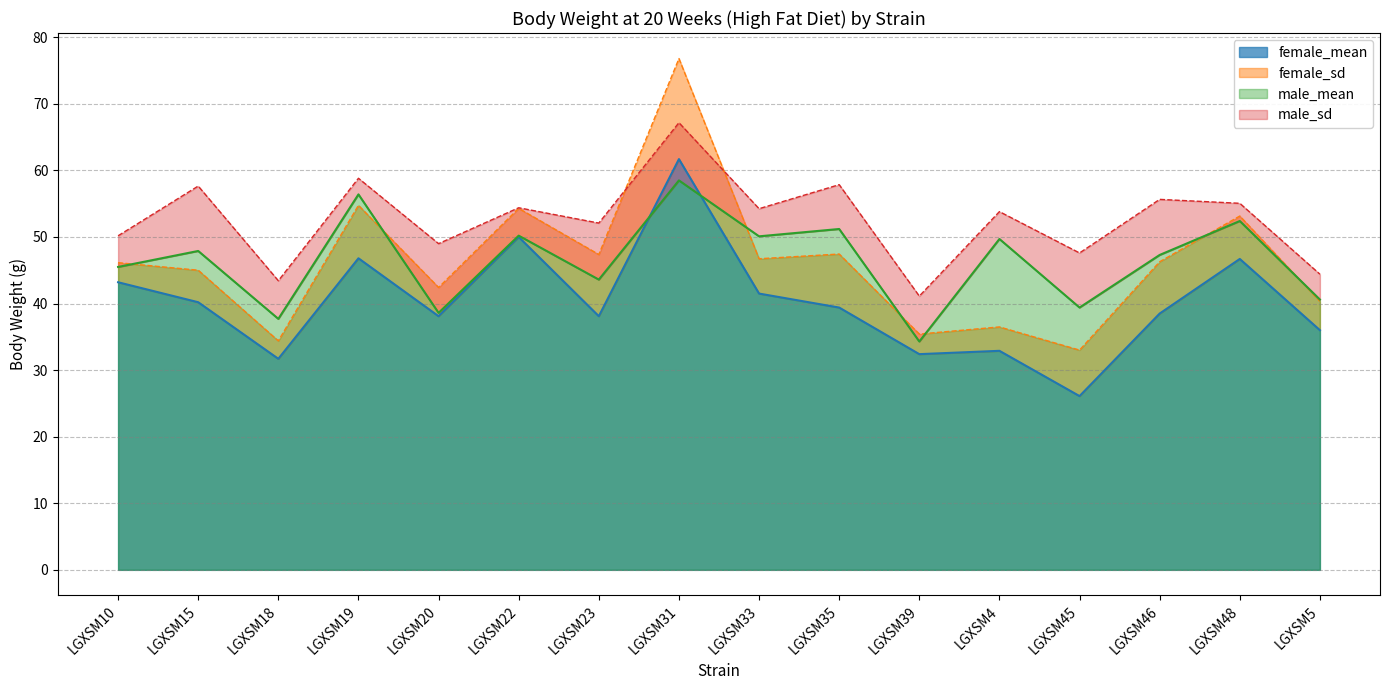

Which category has the lowest value in the male_mean series?

LGXSM39